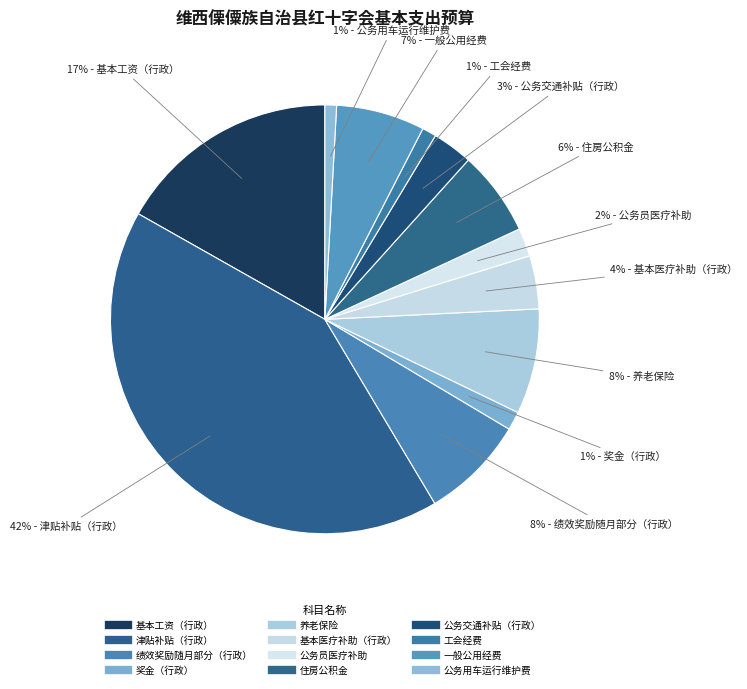

What is the largest slice in the pie chart?

津贴补贴（行政）